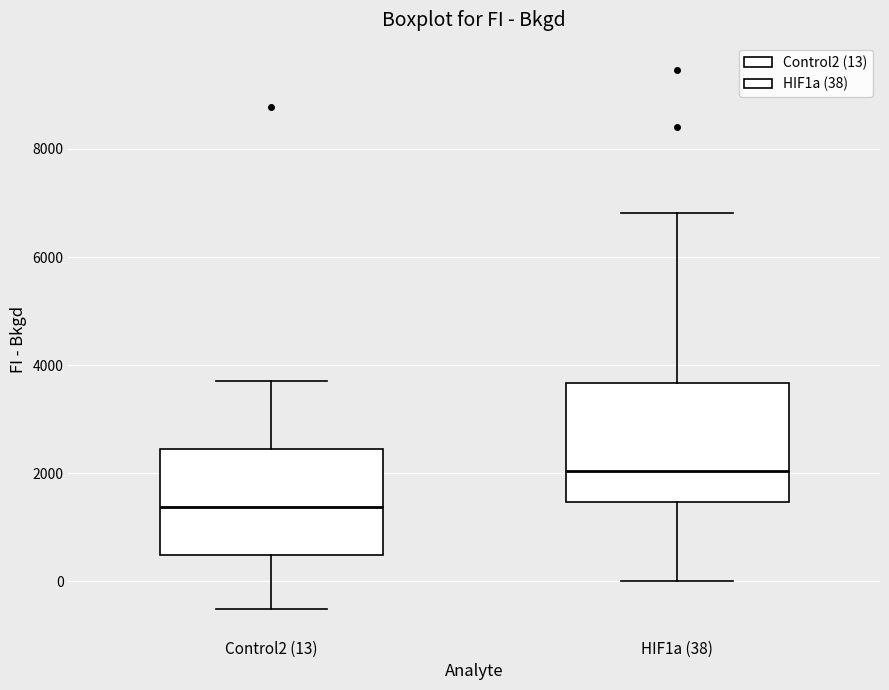

Which box is the tallest, from its lower edge to its upper edge?

HIF1a (38)